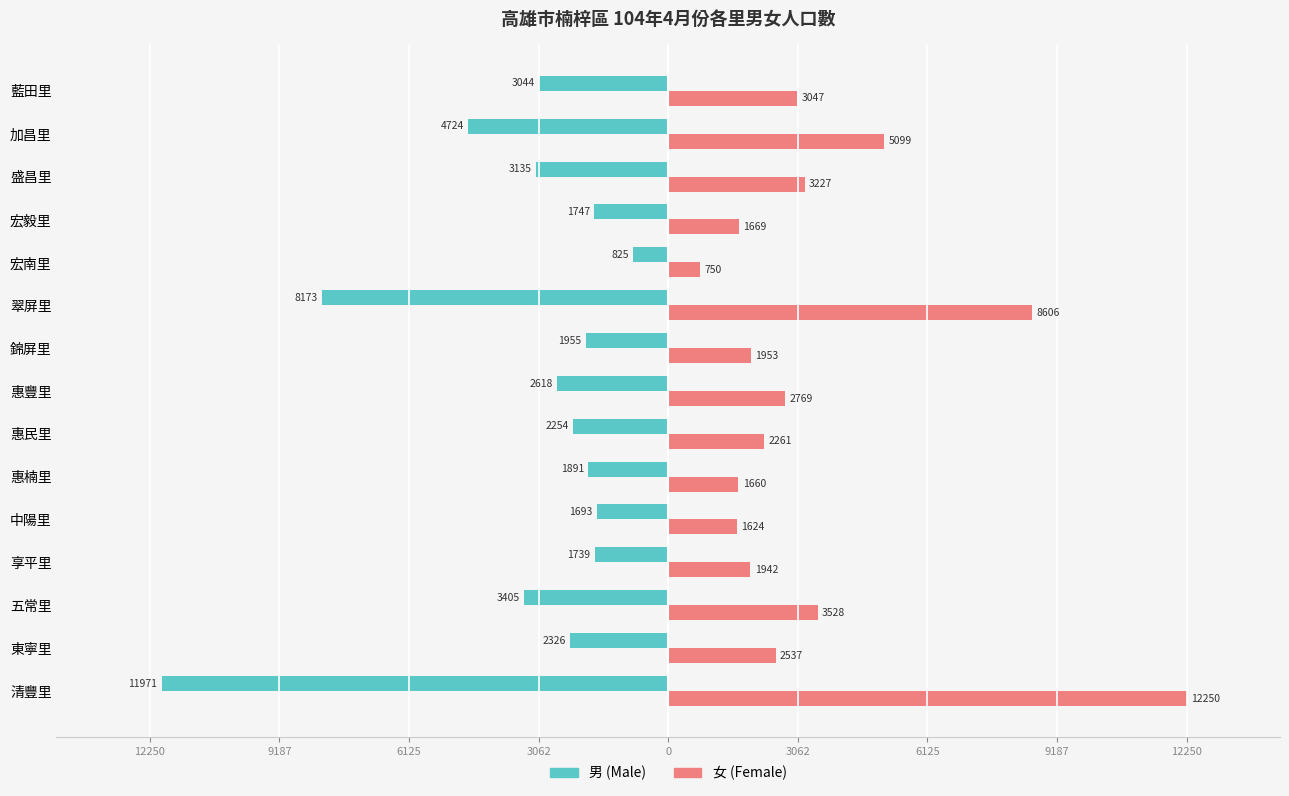

What are all the series names shown in the legend?

男 (Male), 女 (Female)